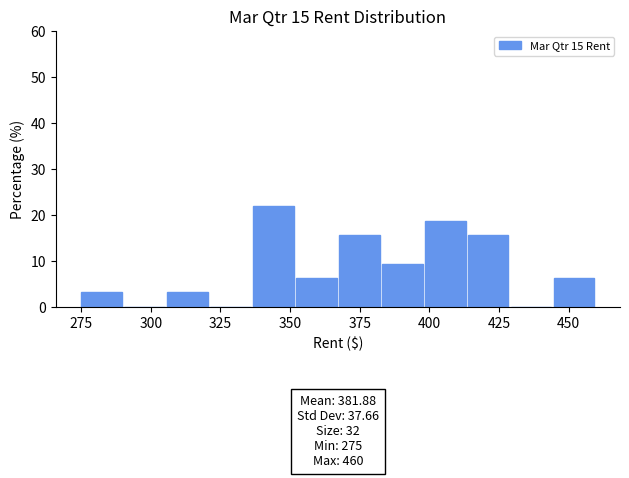

Read against the x-axis, roughly where is the centre of the tallest bar?

345